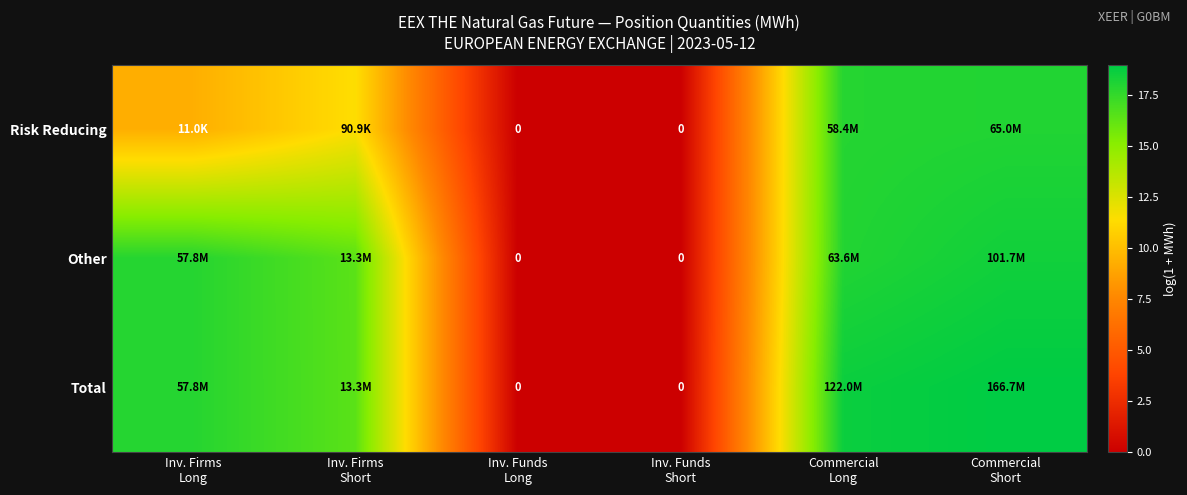

How many positive values does the Total series have?

4